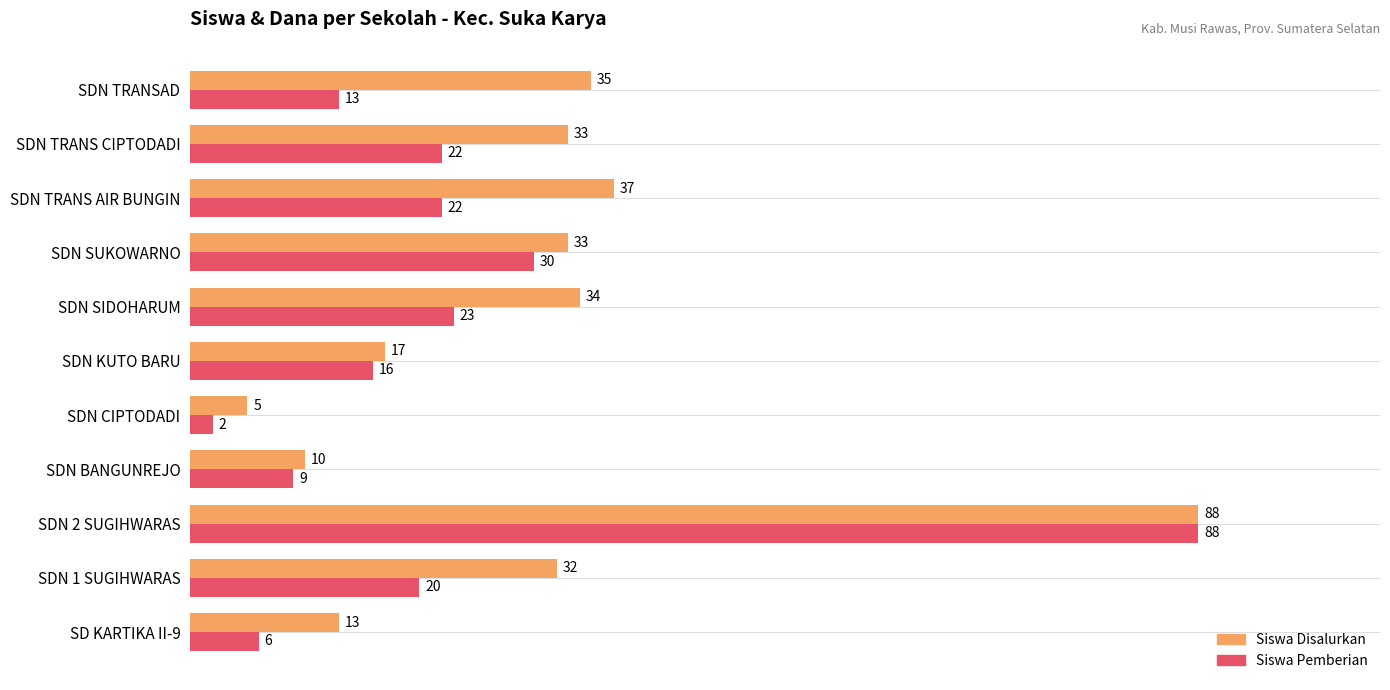

The value of Siswa Pemberian at SDN BANGUNREJO is 9. True or false?

True